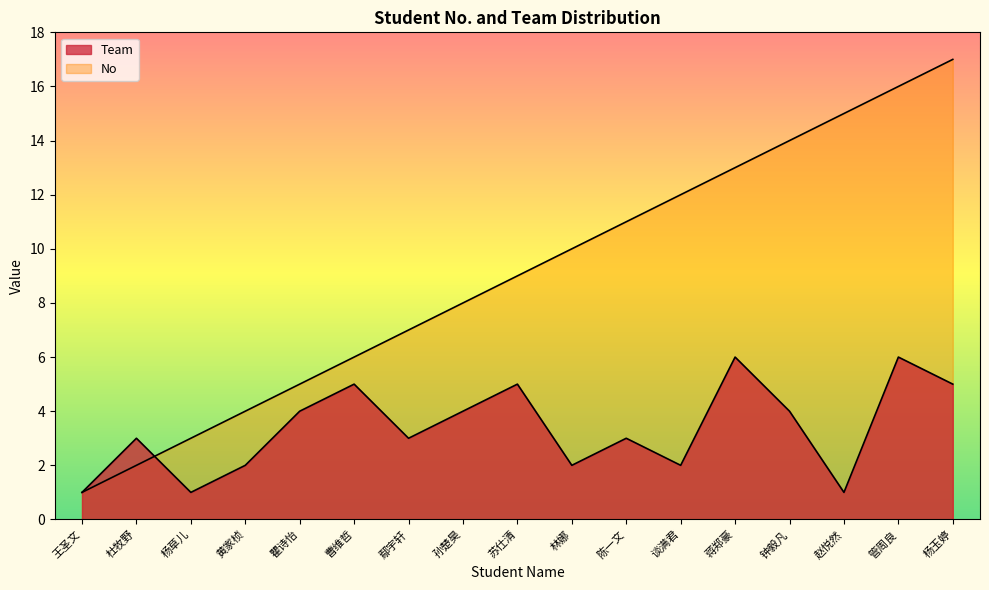

The No series shows 0 at 王圣文. True or false?

False